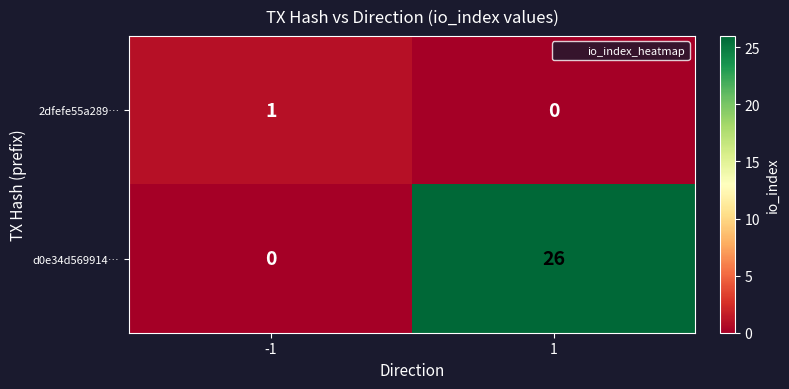

At -1, list the series in order from smallest to largest.

d0e34d569914…, 2dfefe55a289…